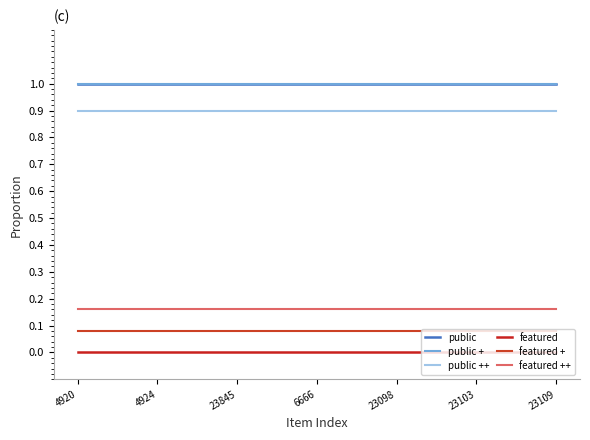

Does the chart display data point markers on the line(s)?

No